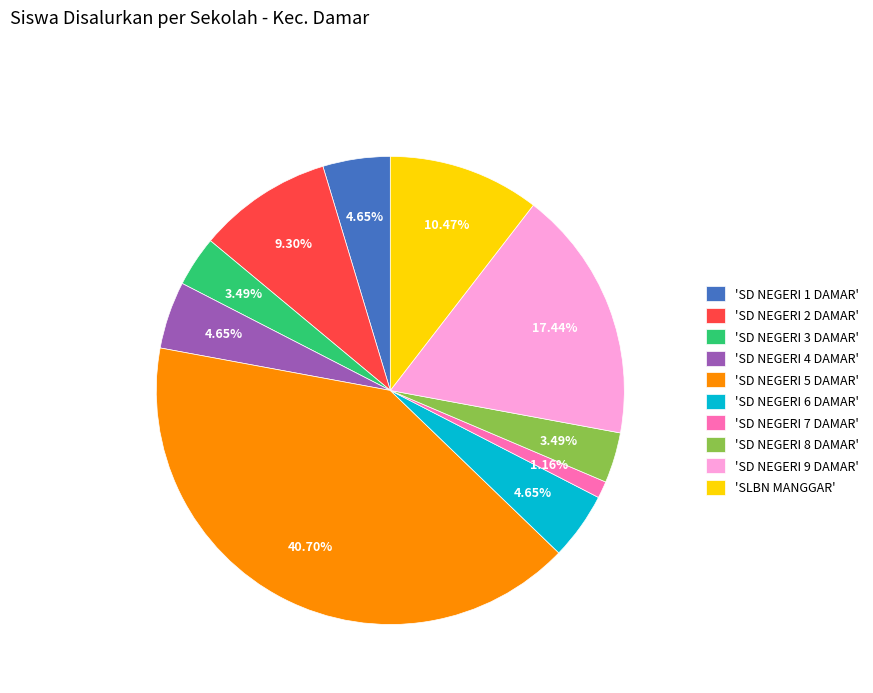

Is there any slice that represents more than half of the pie?

No